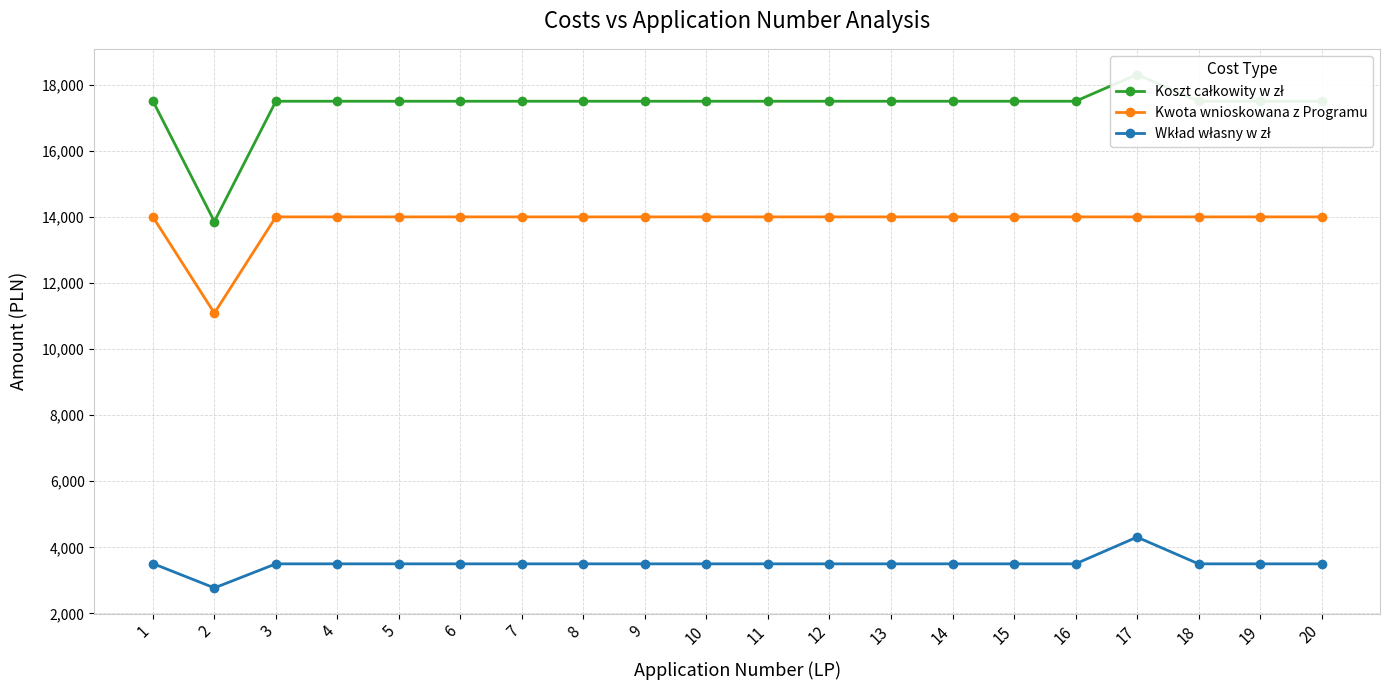

True or false: Kwota wnioskowana z Programu and Wkład własny w zł intersect in this chart.

False